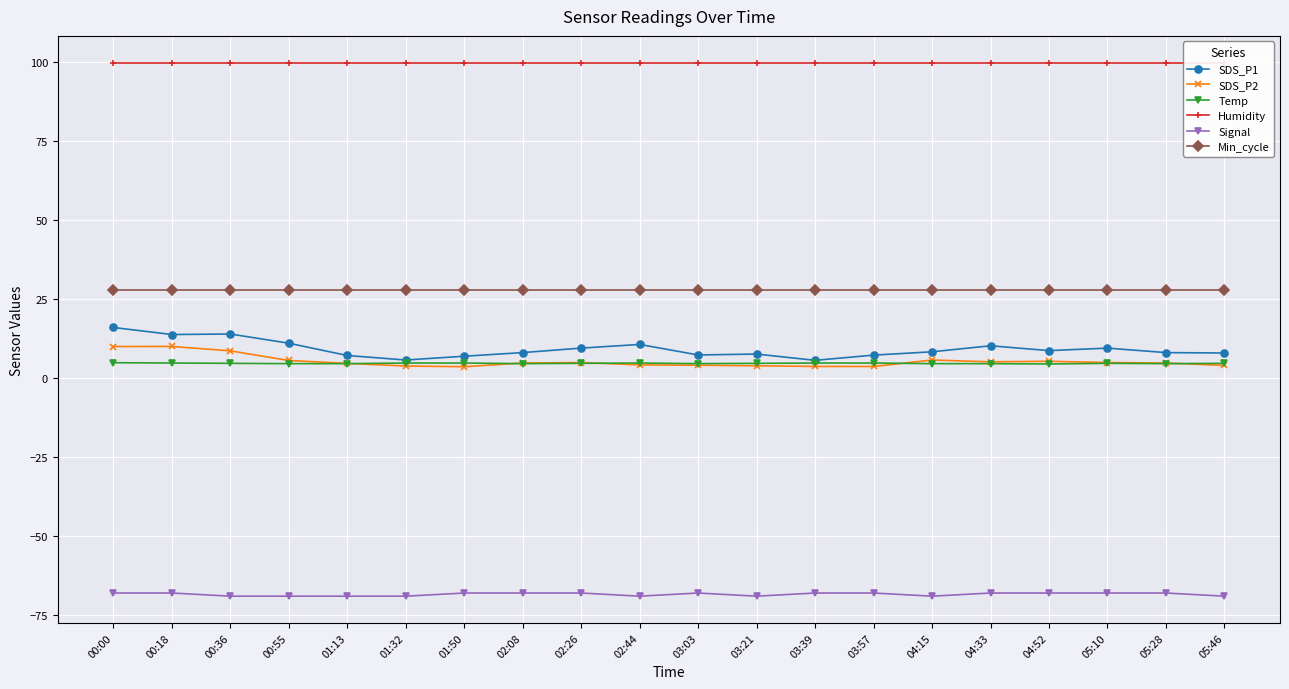

In Signal, how many points are higher than both neighbors (excluding endpoints)?

1